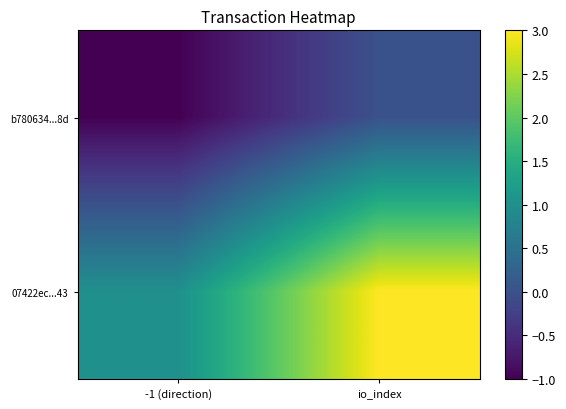

Which series has the largest total across all categories?

07422ec...43